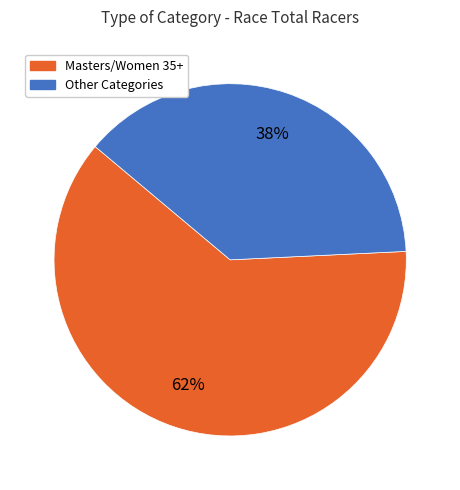

To the nearest percent, what is the average slice percentage?

50%